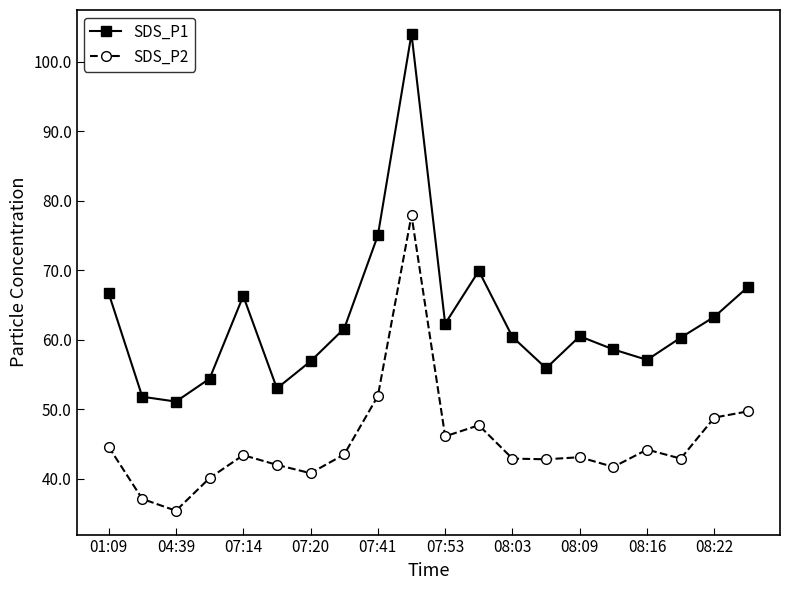

Which series has the largest range (max minus min)?

SDS_P1